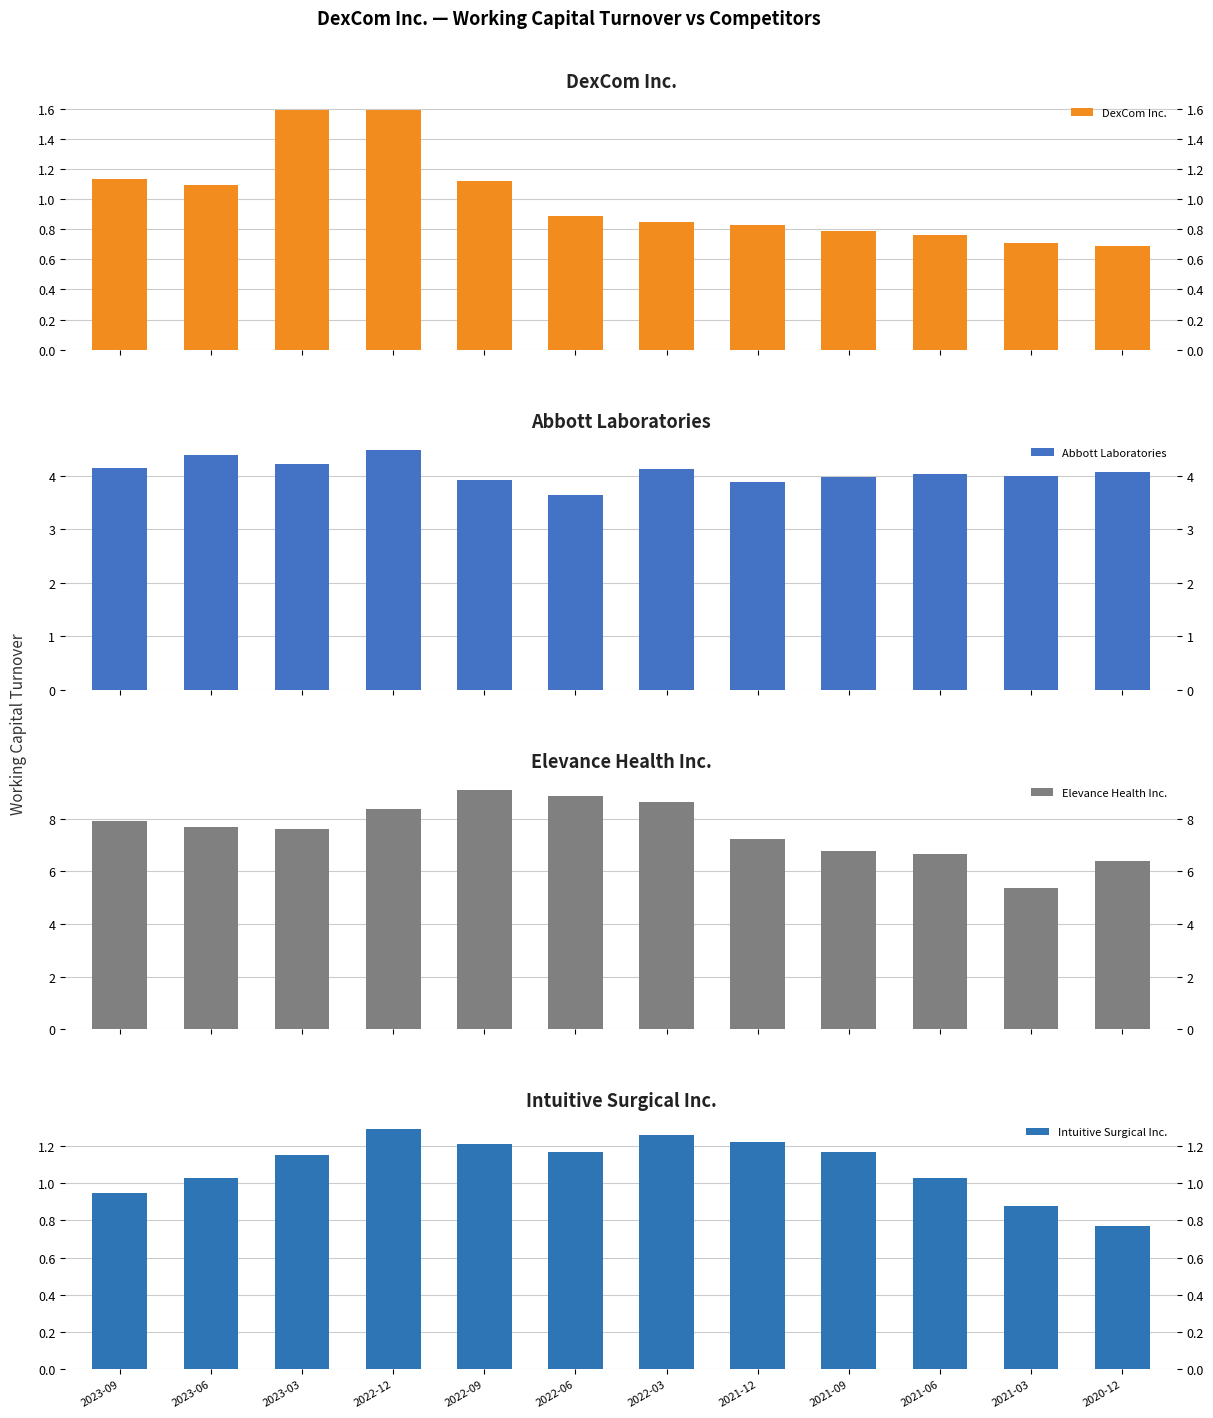

What is the difference between the highest and lowest values at 2023-09?

7.0